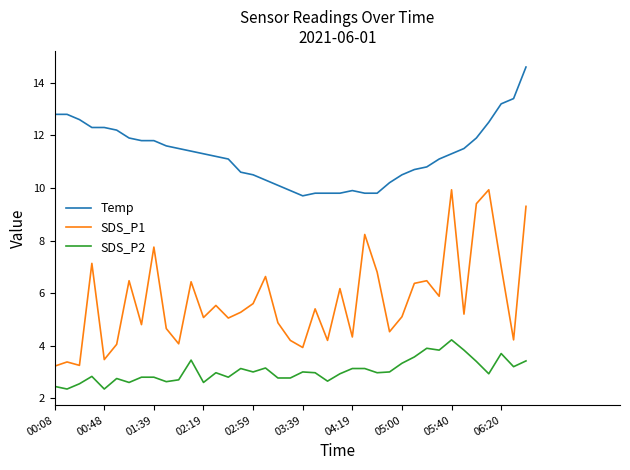

How many distinct data groups are displayed?

3